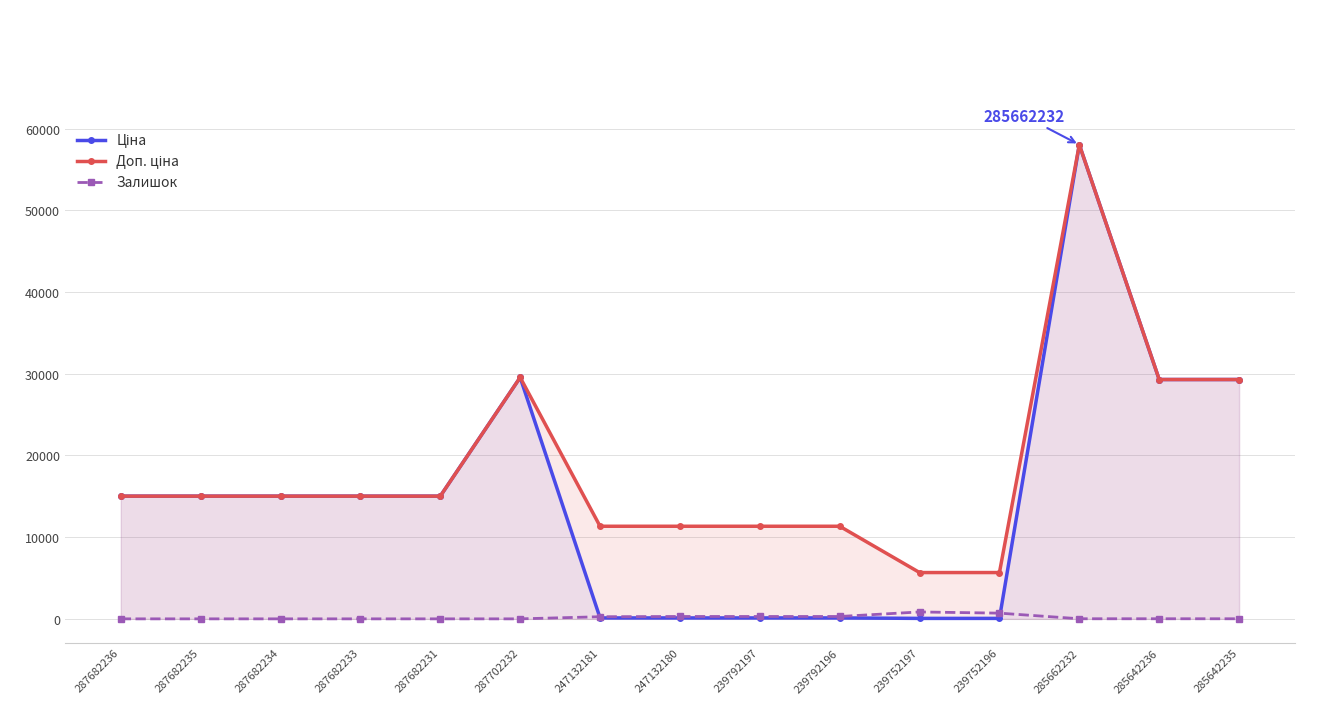

List the series in order of their overall mean, highest first.

Доп. ціна, Ціна, Залишок